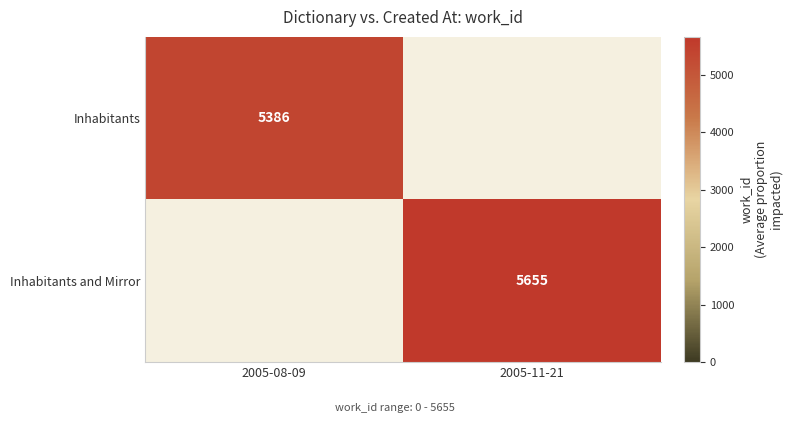

What is the maximum value shown in the chart?

5655.0